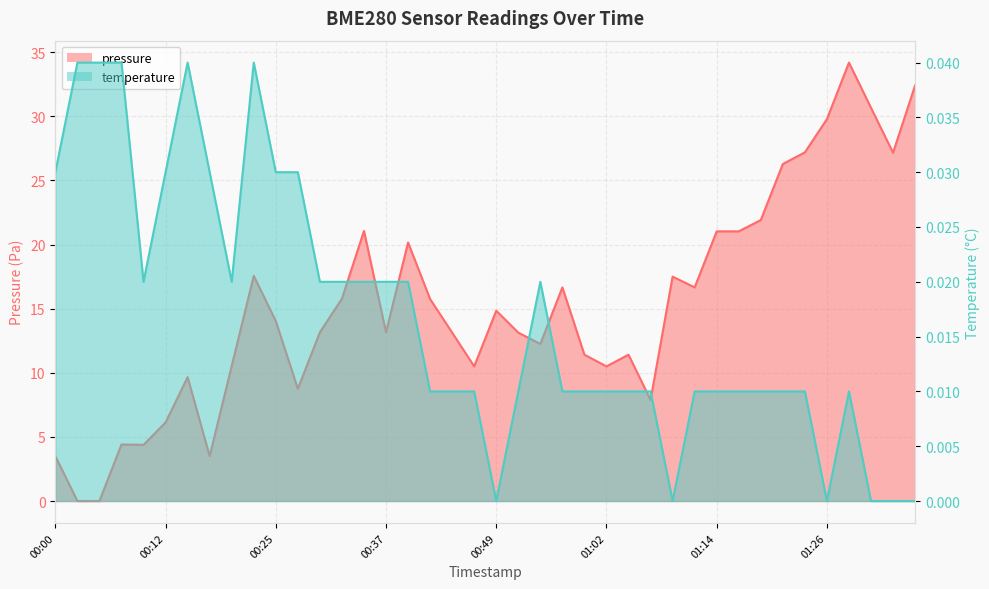

How many categories are shown in the chart?

40